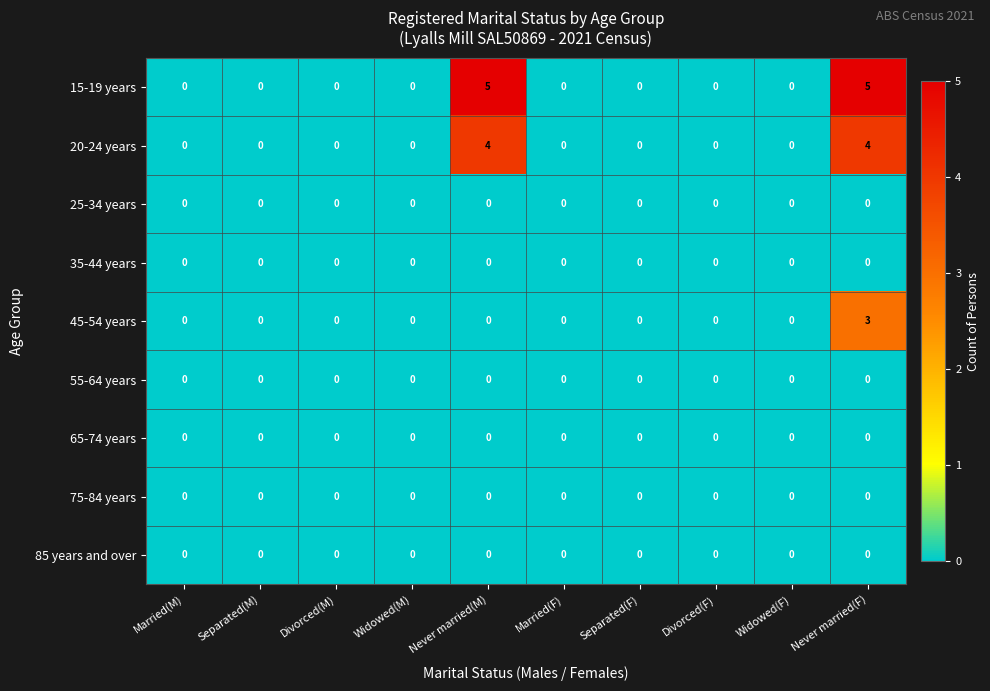

The value of 75-84 years at Married(F) is 0. True or false?

True